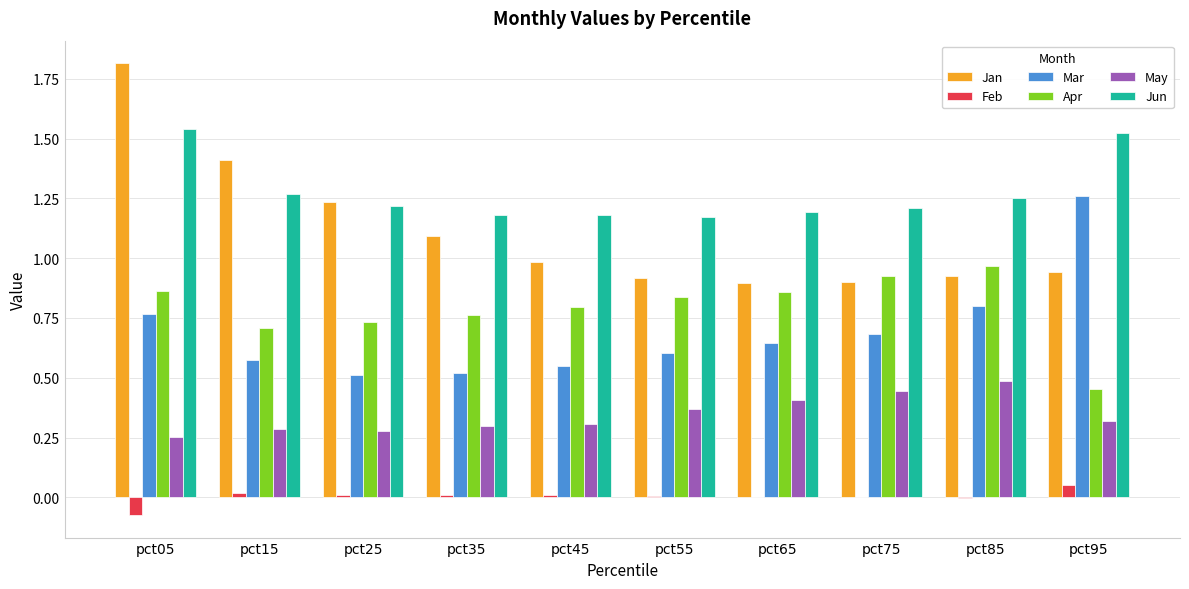

At which category is the sum across all series the highest?

pct05